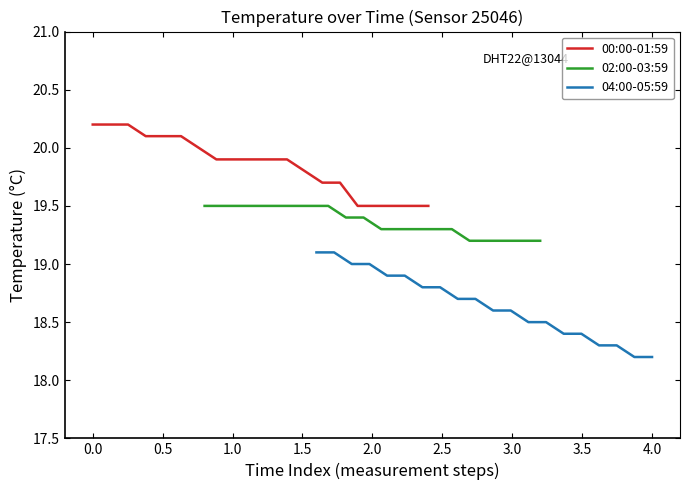

Rank the series by their average value, from highest to lowest.

00:00-01:59, 02:00-03:59, 04:00-05:59